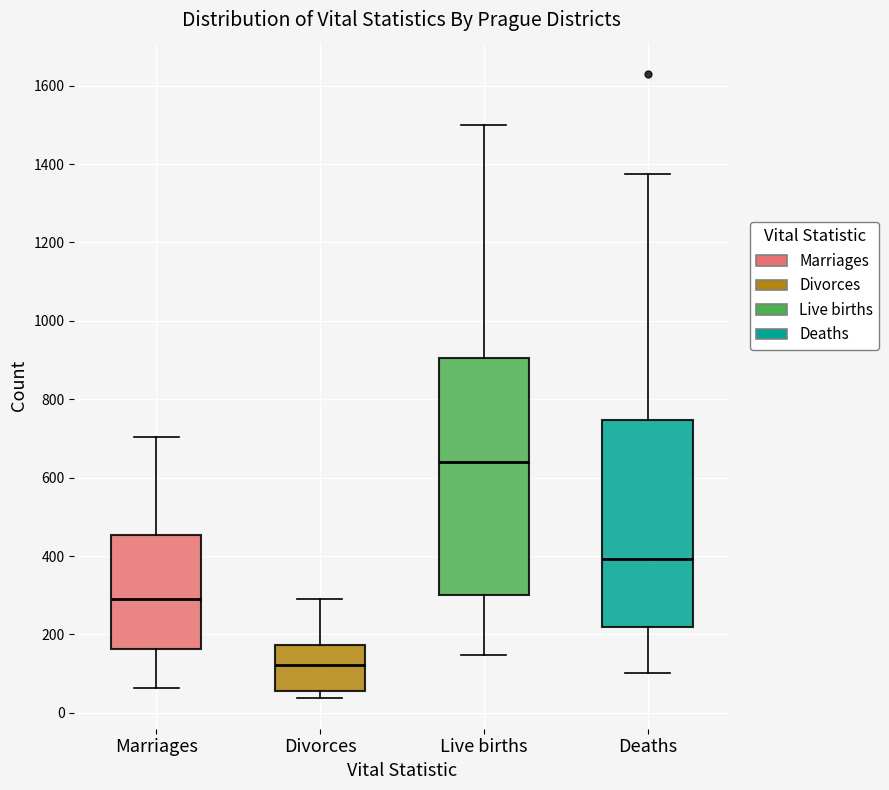

Comparing the boxes themselves (not the whiskers), which one is the tallest?

Live births